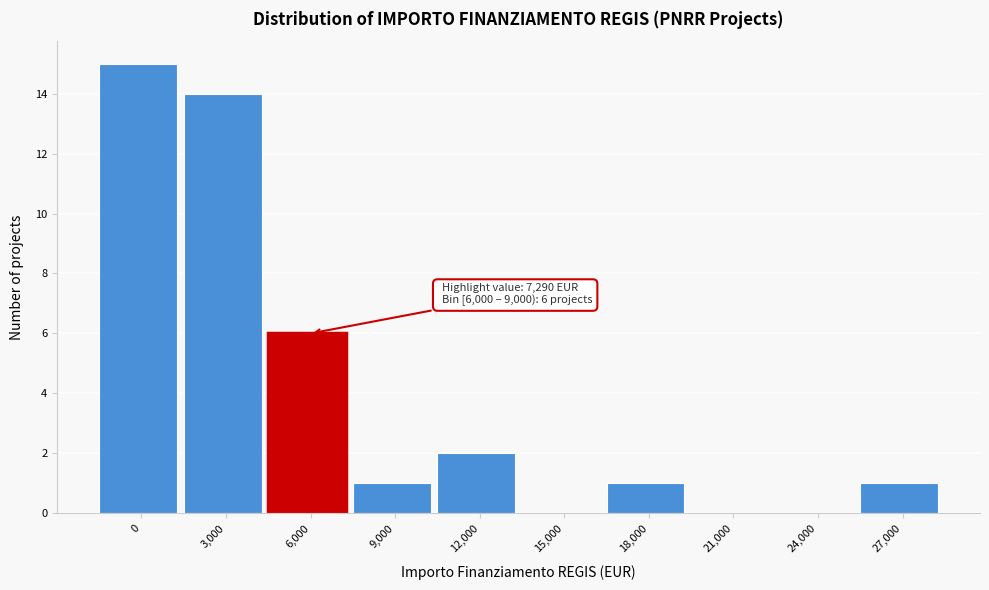

Reading left to right, list all the values displayed in this chart.

0=15	3,000=14	6,000=6	9,000=1	12,000=2	15,000=0	18,000=1	21,000=0	24,000=0	27,000=1